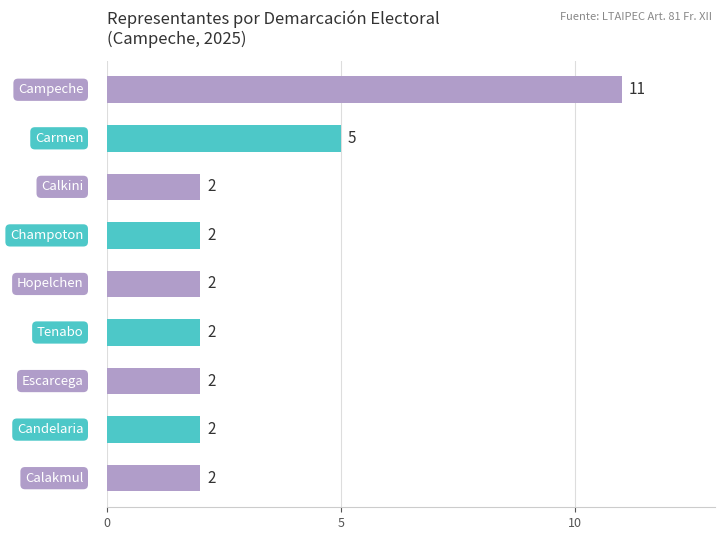

Count the values in the range 2 to 3.

7